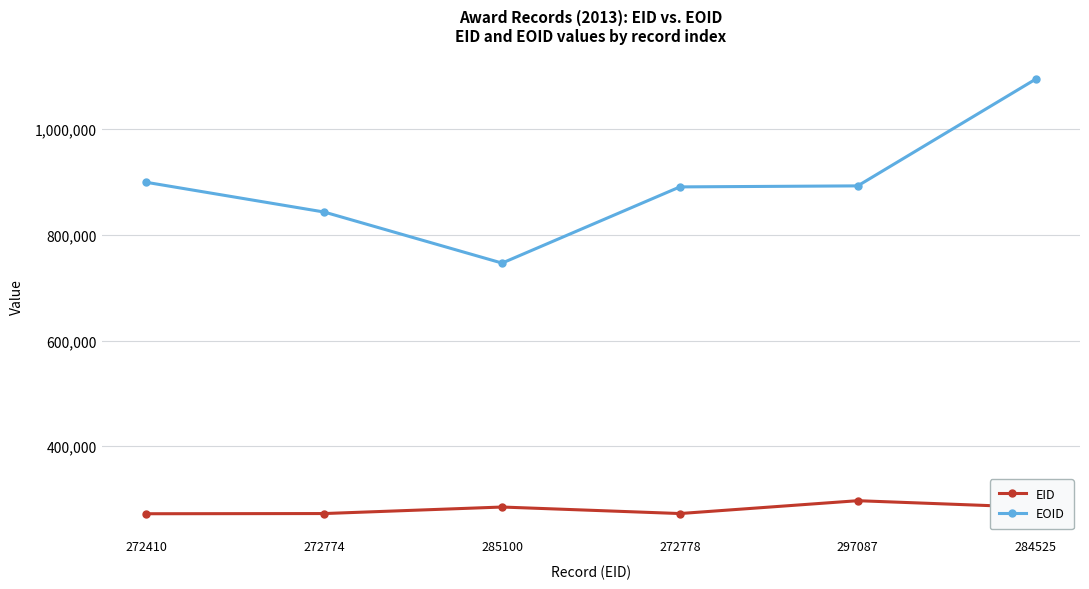

What is the average value of the EID series?

280779